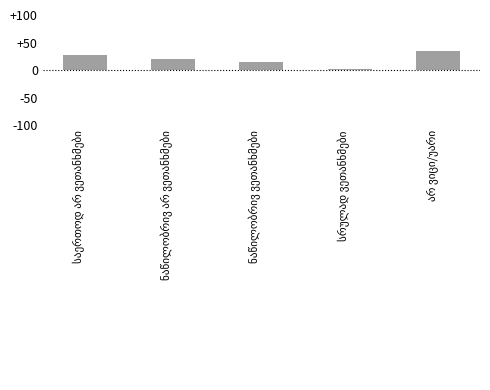

What is the difference between the second highest and minimum values?

25